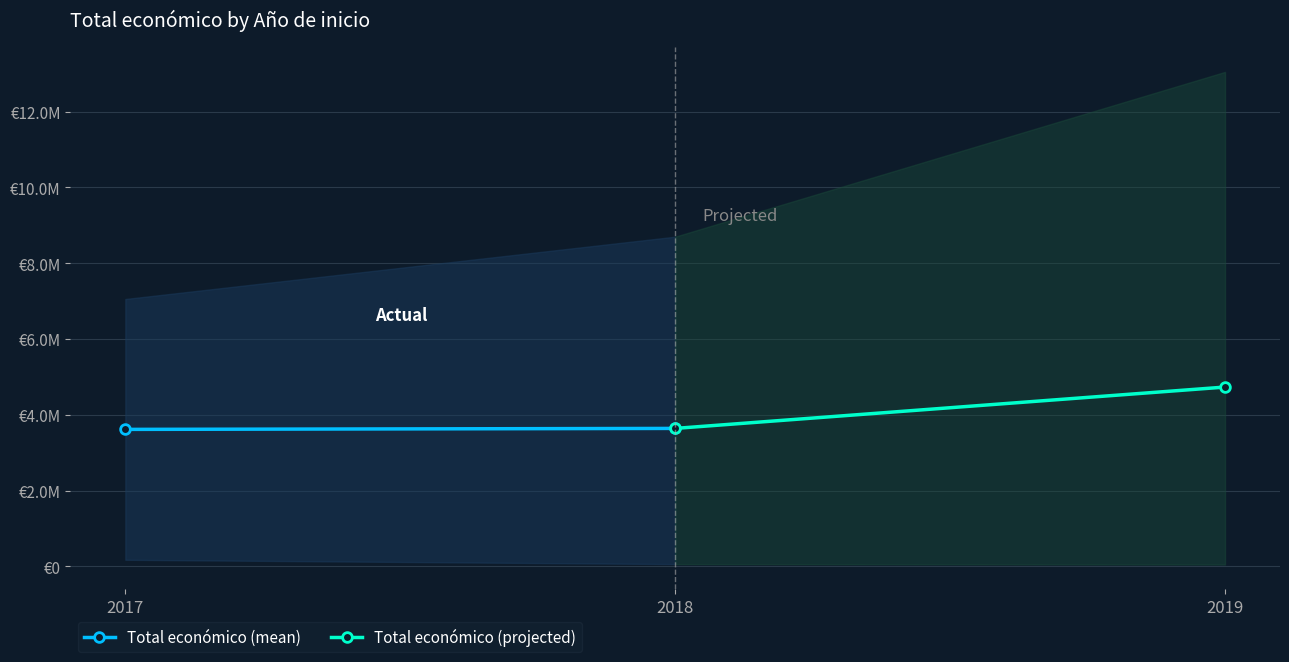

List the labels in order of Total económico (mean) value, largest first.

2018, 2017